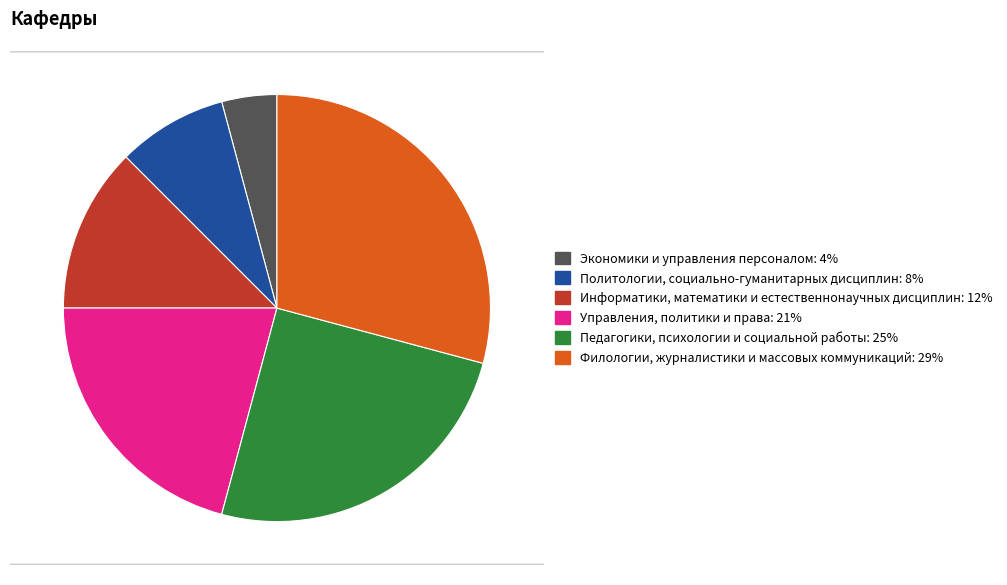

What is the largest slice in the pie chart?

Филологии, журналистики и массовых коммуникаций